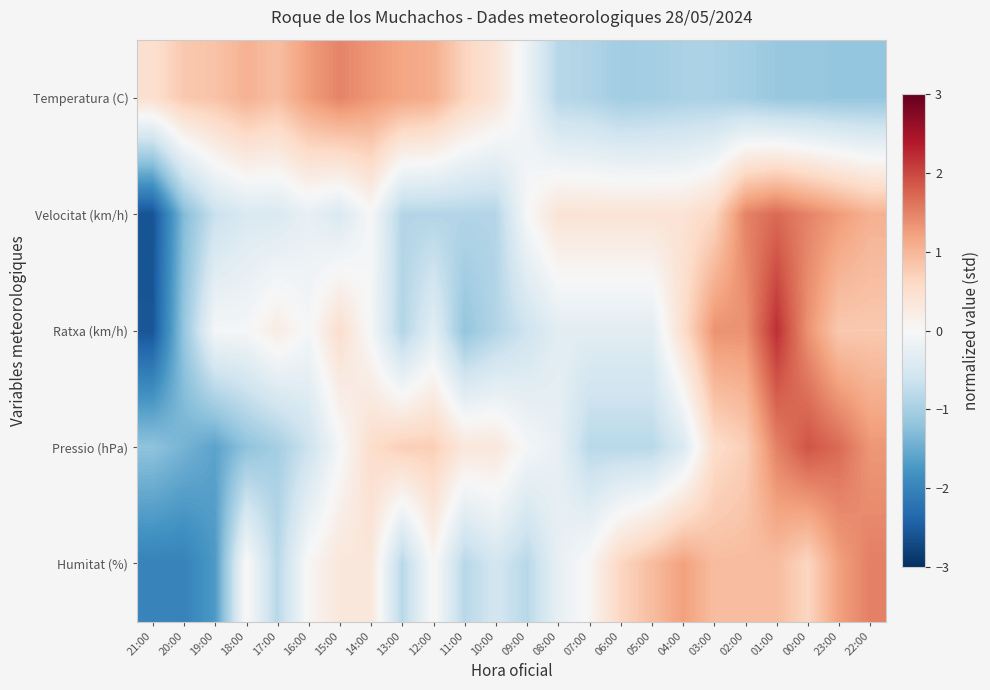

Reading right to left, transcribe all the data shown in this chart.

Temperatura (C): 22:00=-1.2	23:00=-1.2	00:00=-1.1	01:00=-1.1	02:00=-1.0	03:00=-1.0	04:00=-1.0	05:00=-1.0	06:00=-1.0	07:00=-0.9	08:00=-0.8	09:00=-0.2	10:00=0.4	11:00=0.7	12:00=1.1	13:00=1.2	14:00=1.3	15:00=1.5	16:00=1.3	17:00=0.9	18:00=1.1	19:00=0.9	20:00=0.8	21:00=0.5
Velocitat (km/h): 22:00=1.1	23:00=1.3	00:00=1.5	01:00=1.7	02:00=1.5	03:00=0.6	04:00=0.4	05:00=0.4	06:00=0.4	07:00=0.4	08:00=0.4	09:00=-0.0	10:00=-0.9	11:00=-0.9	12:00=-0.9	13:00=-0.9	14:00=-0.0	15:00=-0.4	16:00=-0.2	17:00=-0.4	18:00=-0.4	19:00=-0.7	20:00=-1.3	21:00=-2.6
Ratxa (km/h): 22:00=0.8	23:00=0.8	00:00=1.4	01:00=2.2	02:00=1.4	03:00=1.4	04:00=0.5	05:00=-0.3	06:00=-0.3	07:00=-0.3	08:00=-0.3	09:00=-0.6	10:00=-0.9	11:00=-1.2	12:00=-0.3	13:00=-0.9	14:00=-0.0	15:00=0.5	16:00=-0.0	17:00=0.2	18:00=-0.0	19:00=-0.0	20:00=-1.2	21:00=-2.6
Pressio (hPa): 22:00=1.3	23:00=1.7	00:00=1.9	01:00=1.5	02:00=0.7	03:00=0.5	04:00=-0.4	05:00=-0.8	06:00=-0.8	07:00=-0.8	08:00=-0.2	09:00=-0.0	10:00=0.3	11:00=0.3	12:00=0.7	13:00=0.7	14:00=0.5	15:00=-0.0	16:00=-0.6	17:00=-1.0	18:00=-1.2	19:00=-1.6	20:00=-1.4	21:00=-1.2
Humitat (%): 22:00=1.5	23:00=1.2	00:00=0.6	01:00=0.9	02:00=0.9	03:00=0.9	04:00=1.2	05:00=0.9	06:00=0.6	07:00=0.0	08:00=-0.2	09:00=-0.8	10:00=-0.5	11:00=-0.8	12:00=0.0	13:00=-0.8	14:00=0.3	15:00=0.3	16:00=0.0	17:00=-0.8	18:00=0.0	19:00=-1.7	20:00=-2.0	21:00=-2.0